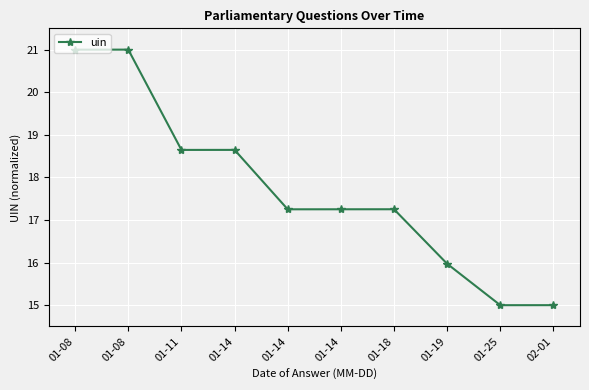

What is the value of the 4th point from the left?

18.6